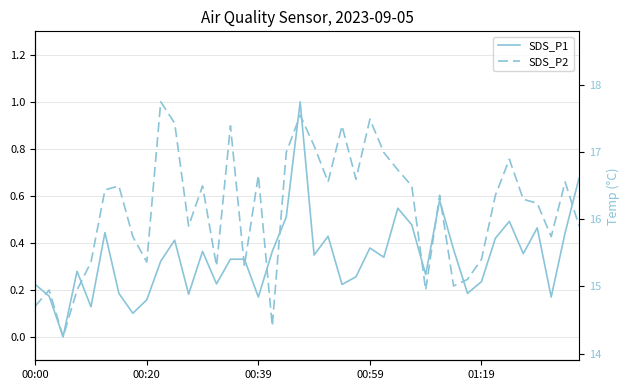

True or false: SDS_P1 and SDS_P2 cross at least once.

True